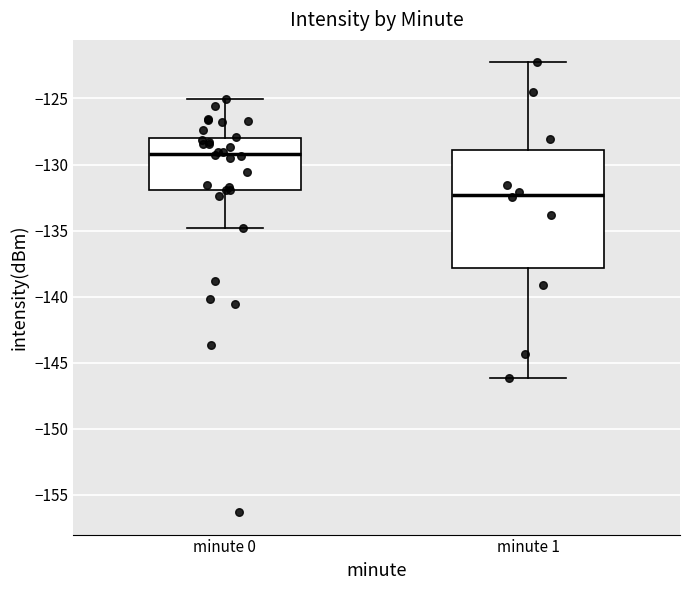

Where is the lower edge of the box for minute 0 on the y-axis? The values are not printed on the chart, so give them approximately, as read against the axis.

-132.0